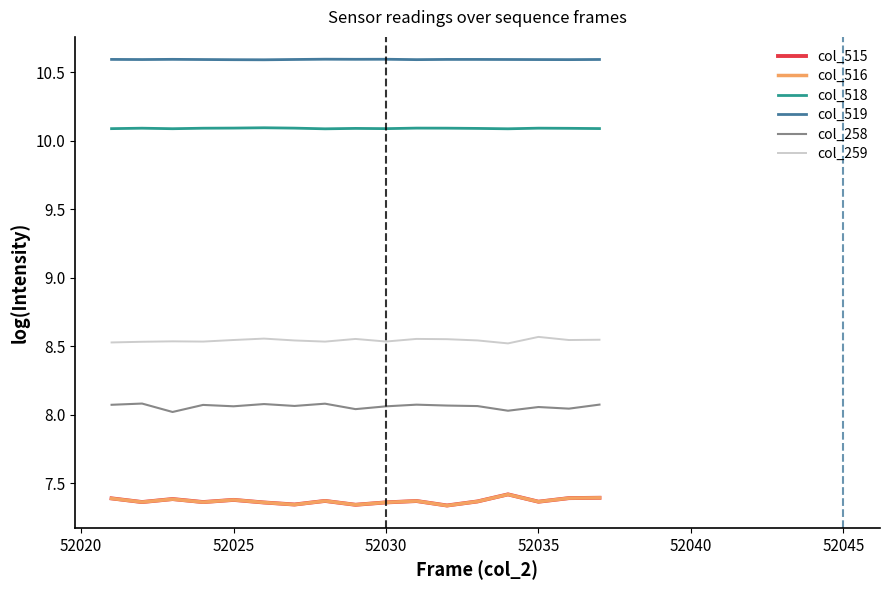

True or false: col_258 and col_516 cross at least once.

False